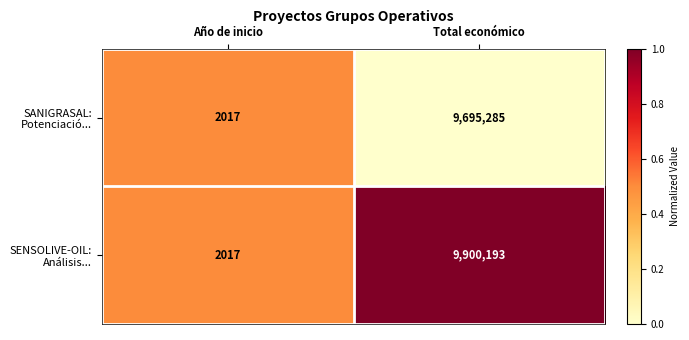

What is the total value across all series at Total económico?

19595478